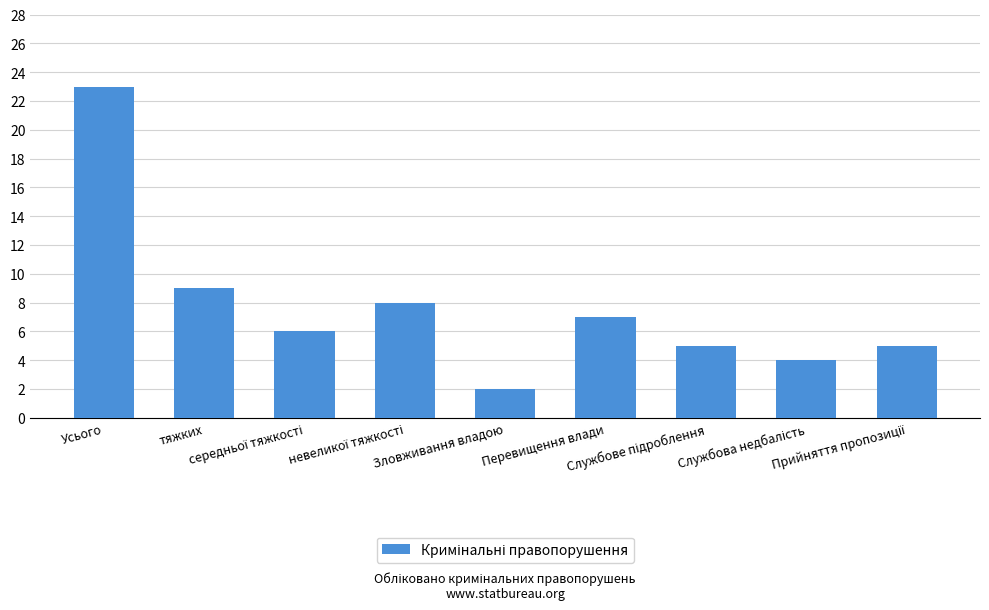

What is the sum of all values?

69